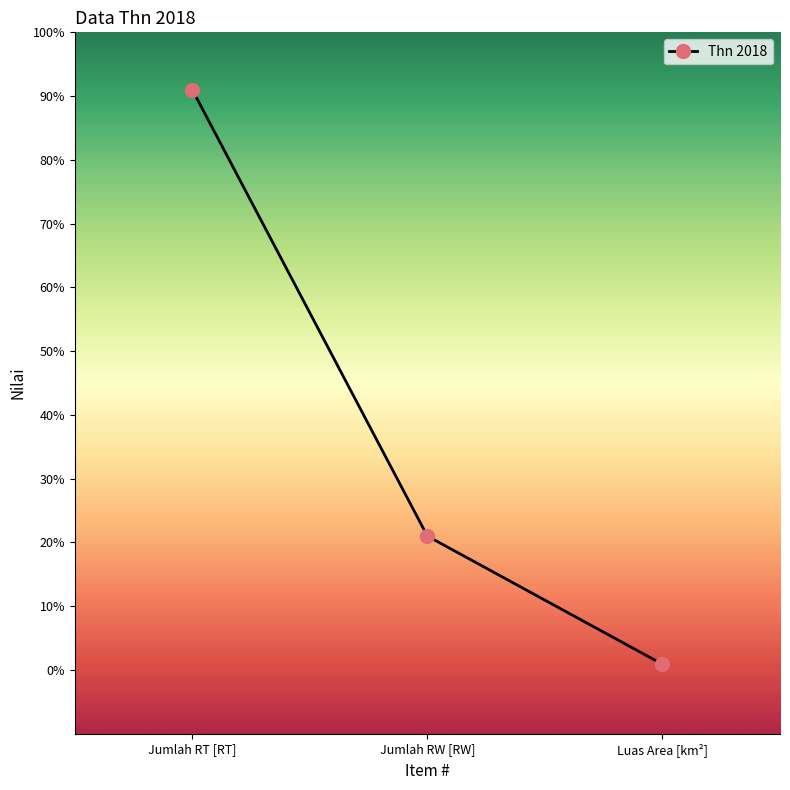

How many data points are less than 21?

1